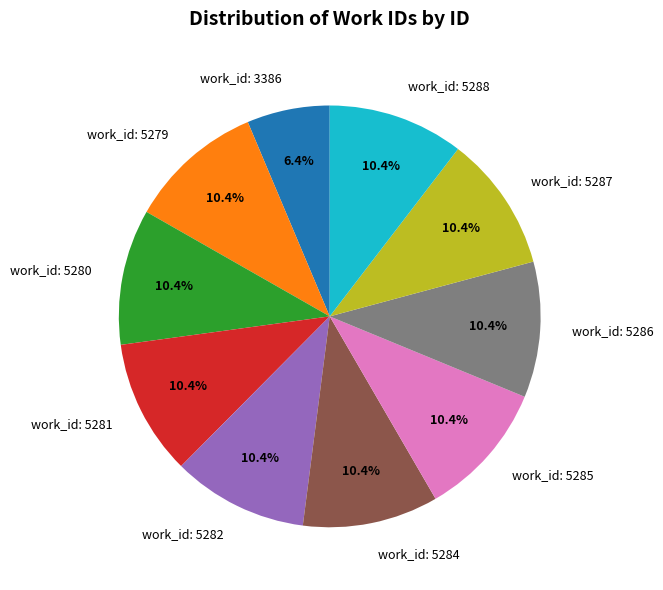

Is there any slice that represents more than half of the pie?

No